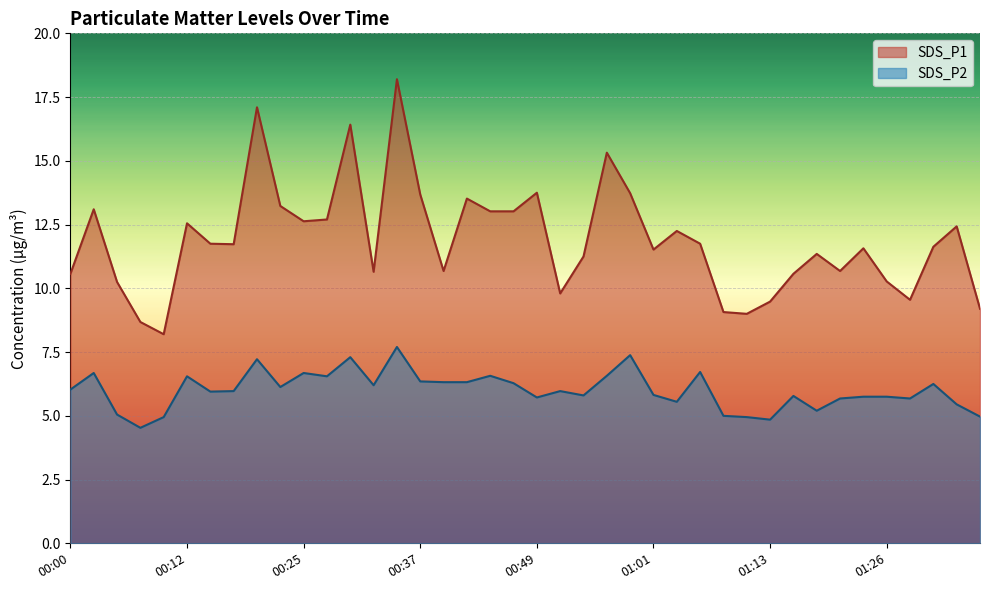

Where is the first local minimum for SDS_P2?

00:08